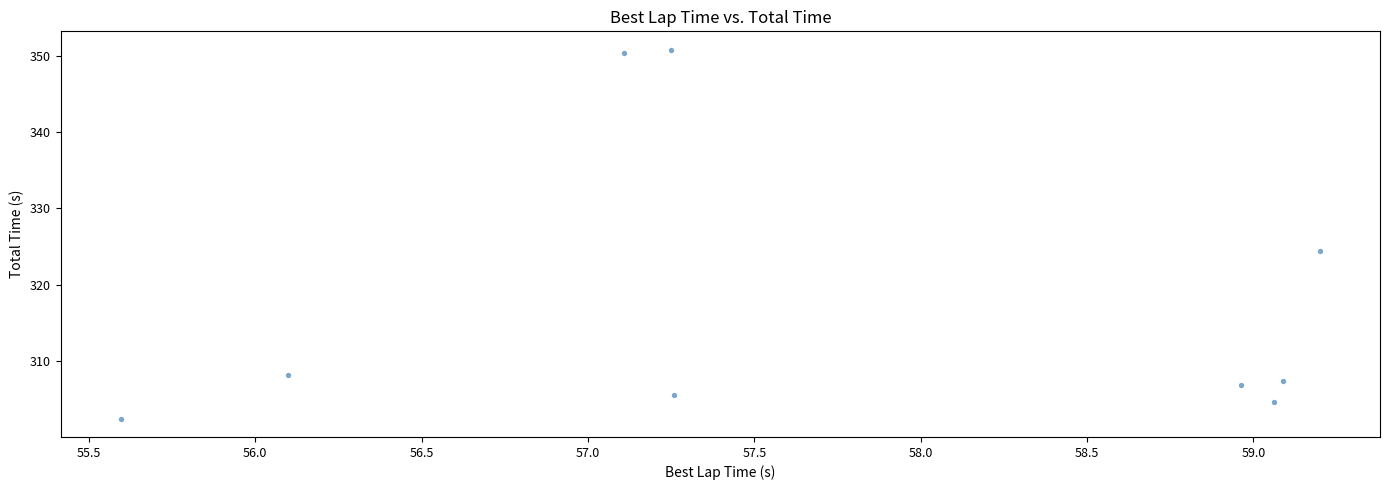

What Y value in the scatter plot is closest to 326?

324.5